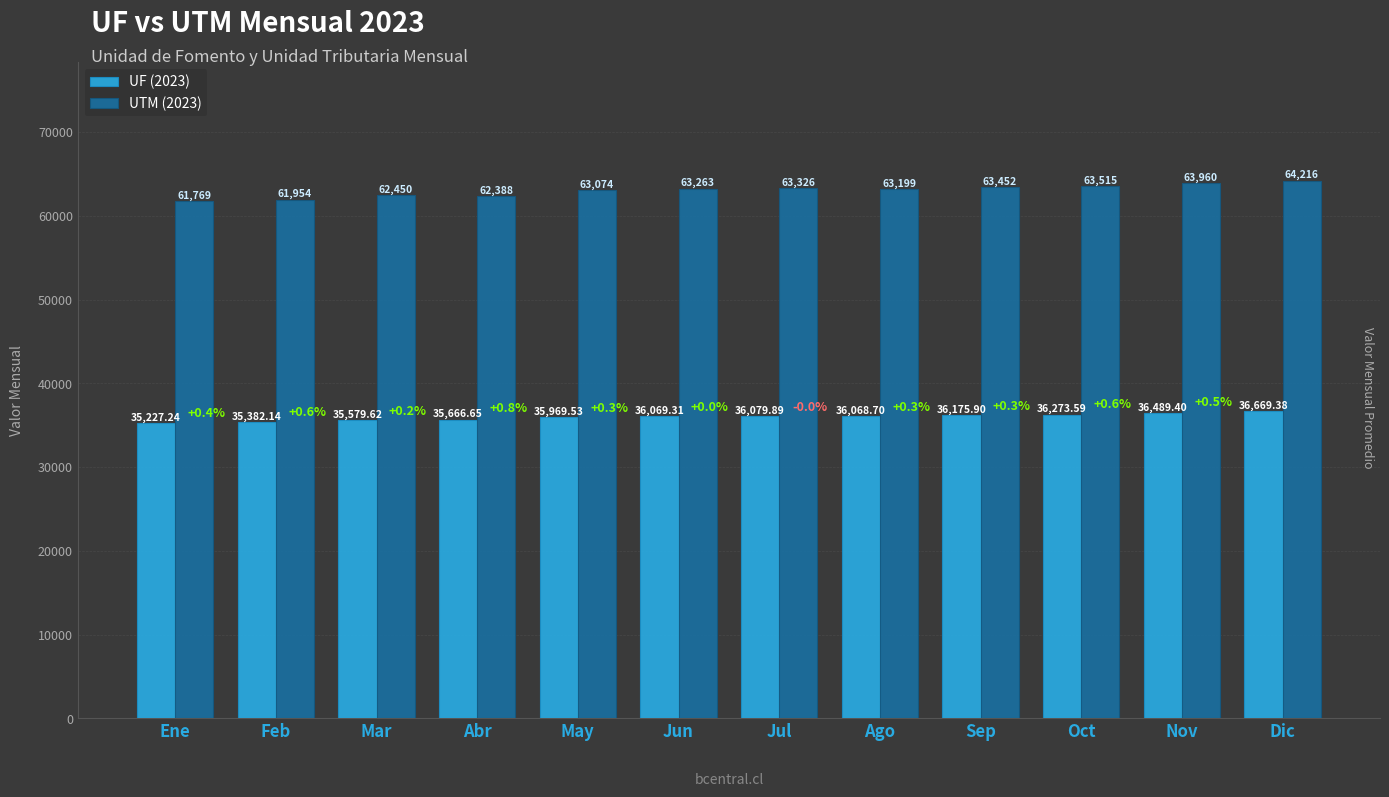

Is it true that UF (2023) equals 16138.3 at Oct?

False